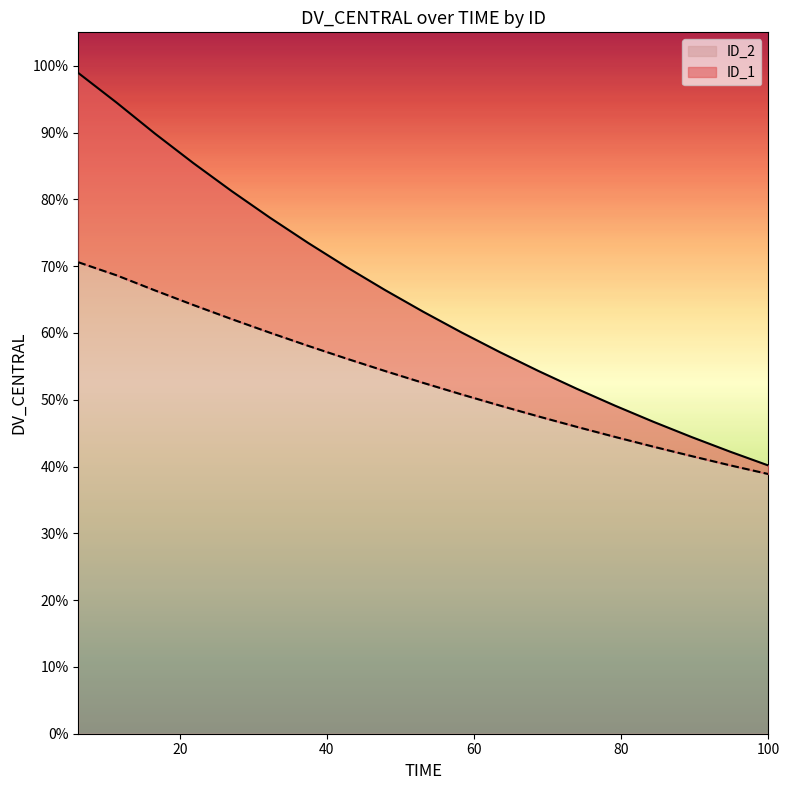

True or false: the data has more than 1 interior local peaks.

False